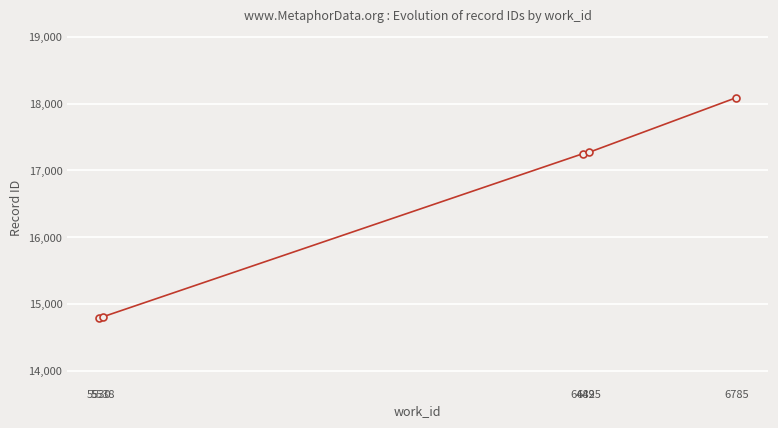

What is the value of the 5th point from the left?

18089